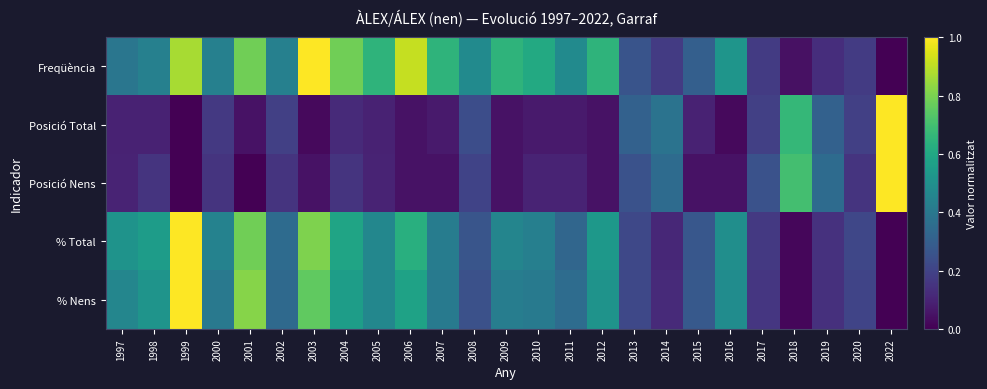

Reading left to right, extract all data points from this chart.

Freqüència: 1997=0.4	1998=0.4	1999=0.9	2000=0.4	2001=0.8	2002=0.4	2003=1.0	2004=0.8	2005=0.7	2006=0.9	2007=0.7	2008=0.5	2009=0.7	2010=0.6	2011=0.5	2012=0.7	2013=0.3	2014=0.2	2015=0.3	2016=0.5	2017=0.2	2018=0.0	2019=0.1	2020=0.2	2022=0.0
Posició Total: 1997=0.1	1998=0.1	1999=0.0	2000=0.2	2001=0.0	2002=0.2	2003=0.0	2004=0.1	2005=0.1	2006=0.0	2007=0.1	2008=0.2	2009=0.0	2010=0.1	2011=0.1	2012=0.0	2013=0.3	2014=0.4	2015=0.1	2016=0.0	2017=0.2	2018=0.7	2019=0.3	2020=0.2	2022=1.0
Posició Nens: 1997=0.1	1998=0.1	1999=0.0	2000=0.1	2001=0.0	2002=0.1	2003=0.1	2004=0.1	2005=0.1	2006=0.1	2007=0.1	2008=0.2	2009=0.1	2010=0.1	2011=0.1	2012=0.1	2013=0.2	2014=0.3	2015=0.1	2016=0.1	2017=0.2	2018=0.7	2019=0.3	2020=0.1	2022=1.0
% Total: 1997=0.5	1998=0.6	1999=1.0	2000=0.4	2001=0.8	2002=0.4	2003=0.8	2004=0.6	2005=0.5	2006=0.6	2007=0.4	2008=0.3	2009=0.5	2010=0.4	2011=0.3	2012=0.5	2013=0.2	2014=0.1	2015=0.3	2016=0.5	2017=0.2	2018=0.0	2019=0.1	2020=0.2	2022=0.0
% Nens: 1997=0.5	1998=0.5	1999=1.0	2000=0.4	2001=0.8	2002=0.3	2003=0.8	2004=0.6	2005=0.5	2006=0.6	2007=0.4	2008=0.2	2009=0.4	2010=0.4	2011=0.4	2012=0.5	2013=0.2	2014=0.1	2015=0.3	2016=0.5	2017=0.2	2018=0.0	2019=0.1	2020=0.2	2022=0.0